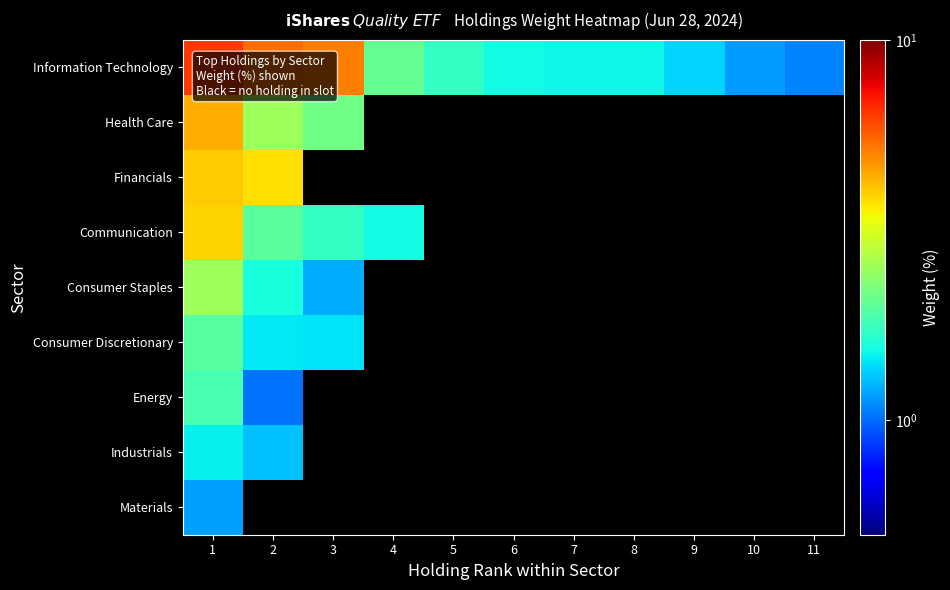

Count the number of categories in the chart.

11